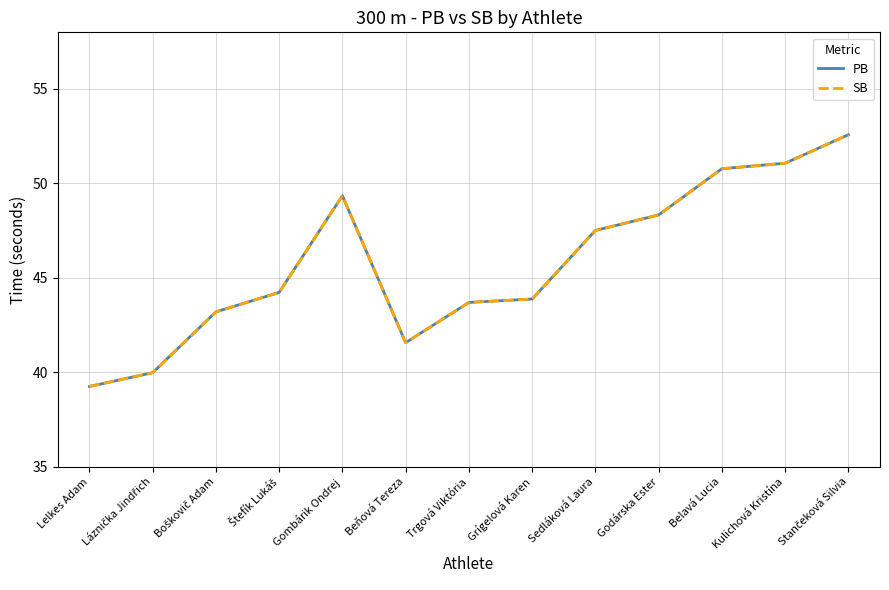

Does the chart have visible grid lines?

Yes